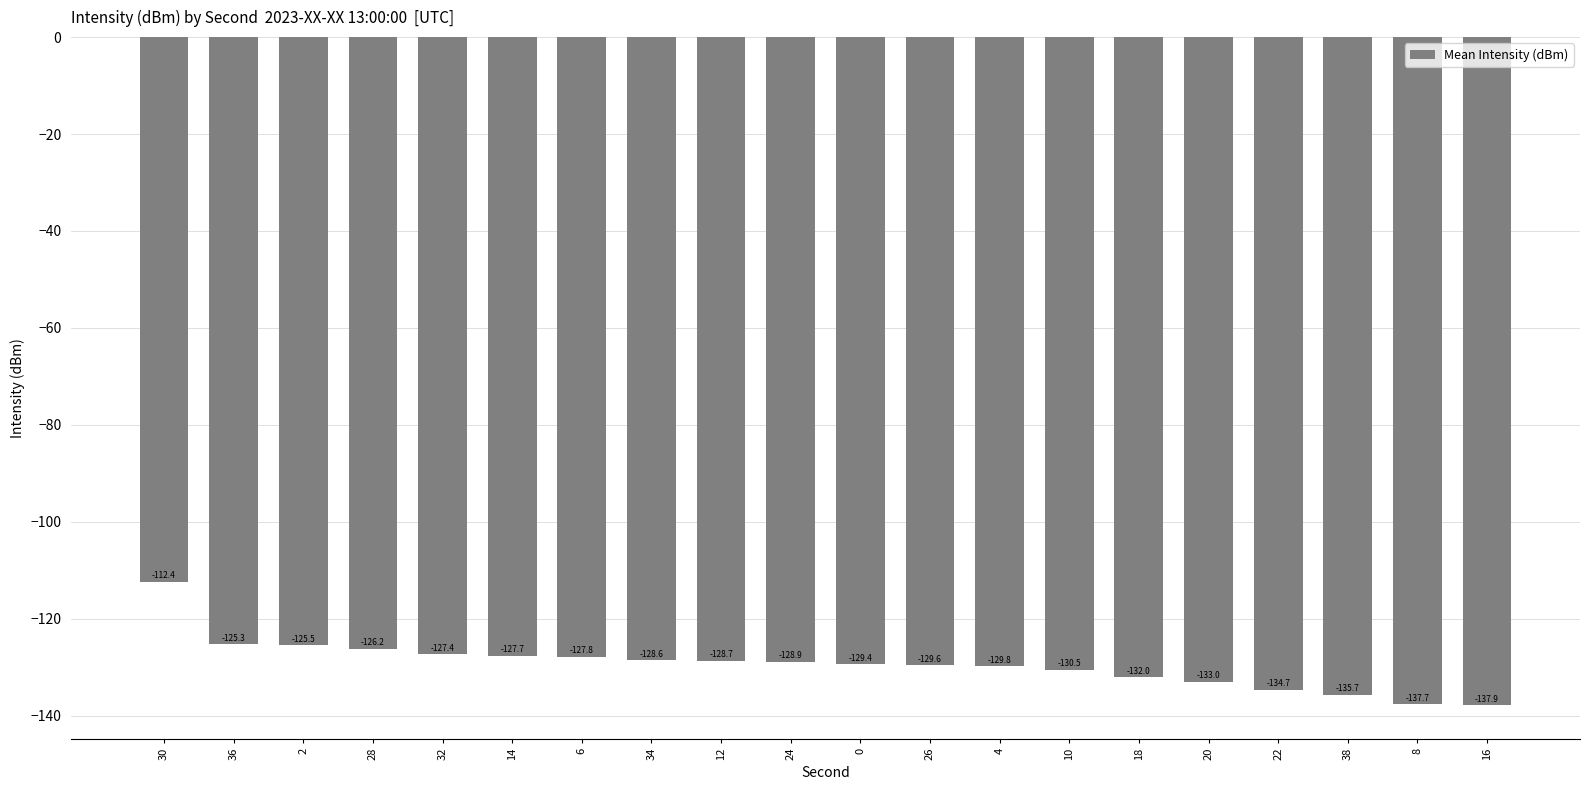

What is the greatest value displayed?

-112.4